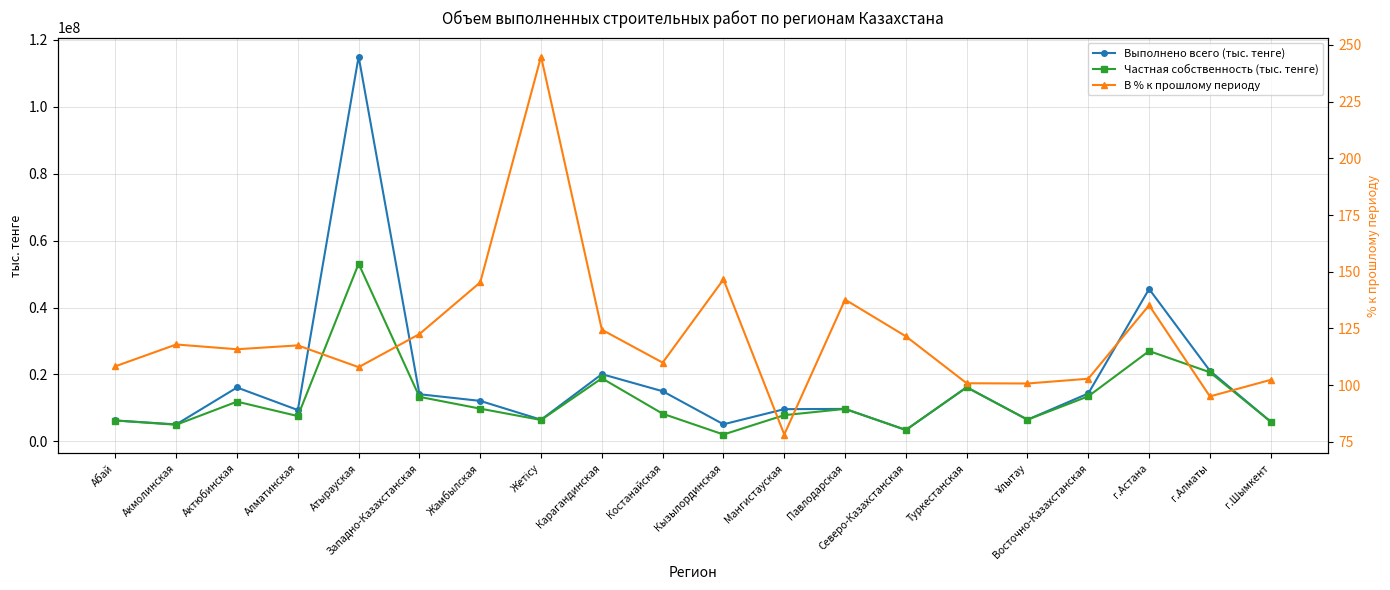

What are all the series names shown in the legend?

Выполнено всего (тыс. тенге), Частная собственность (тыс. тенге), В % к прошлому периоду